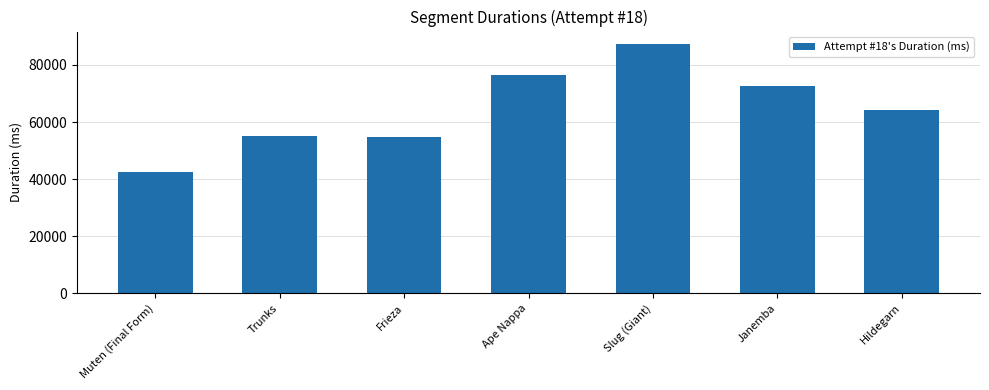

Which has a higher value, Trunks or Muten (Final Form)?

Trunks